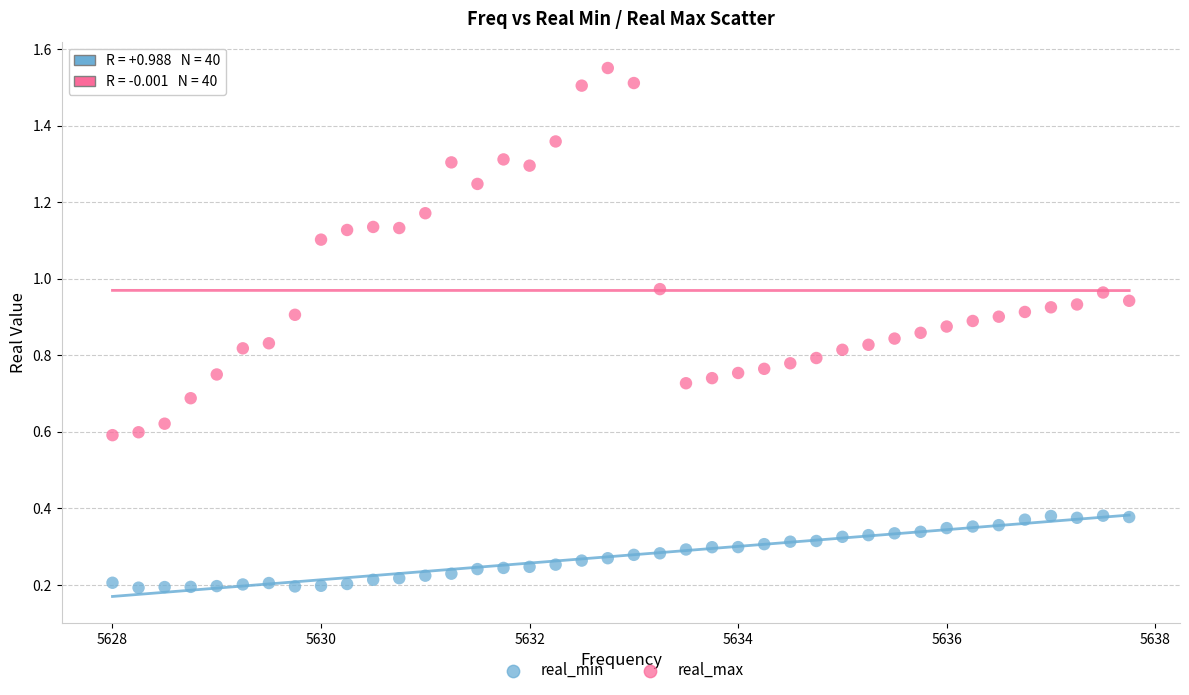

Which series has the widest spread of Y values?

real_max